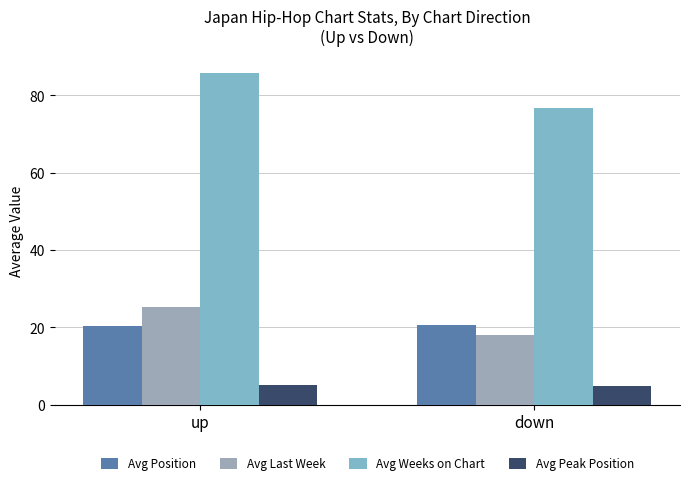

What is the value of the Avg Weeks on Chart bar at the 1st from the left?

85.9